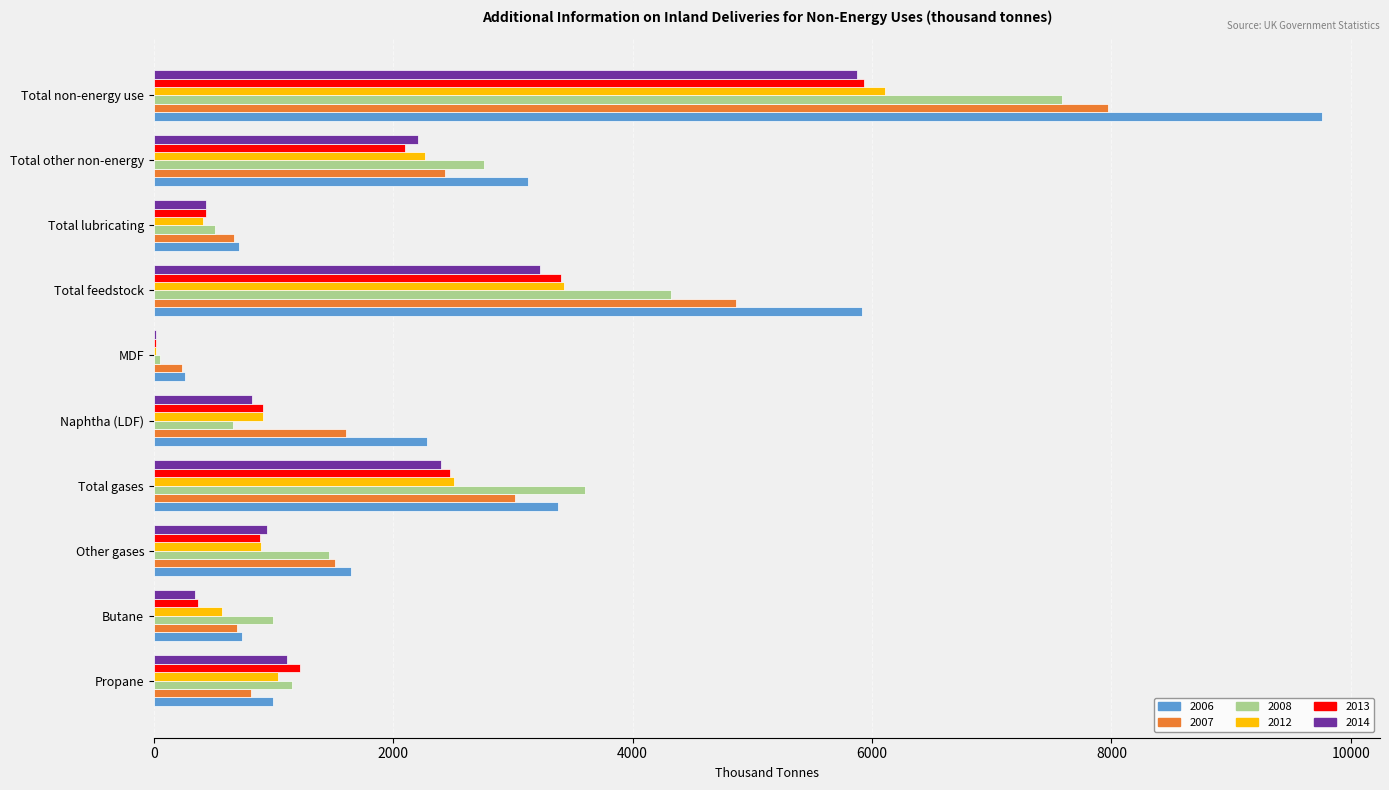

Which series changed the most between Total lubricating and Total non-energy use?

2006